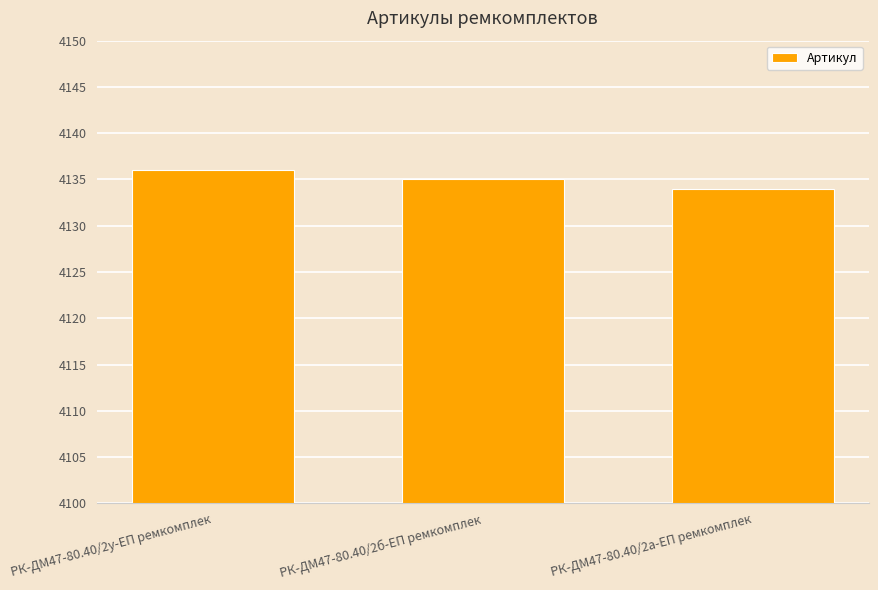

The value at РК-ДМ47-80.40/2у-ЕП ремкомплек is 4136. True or false?

True